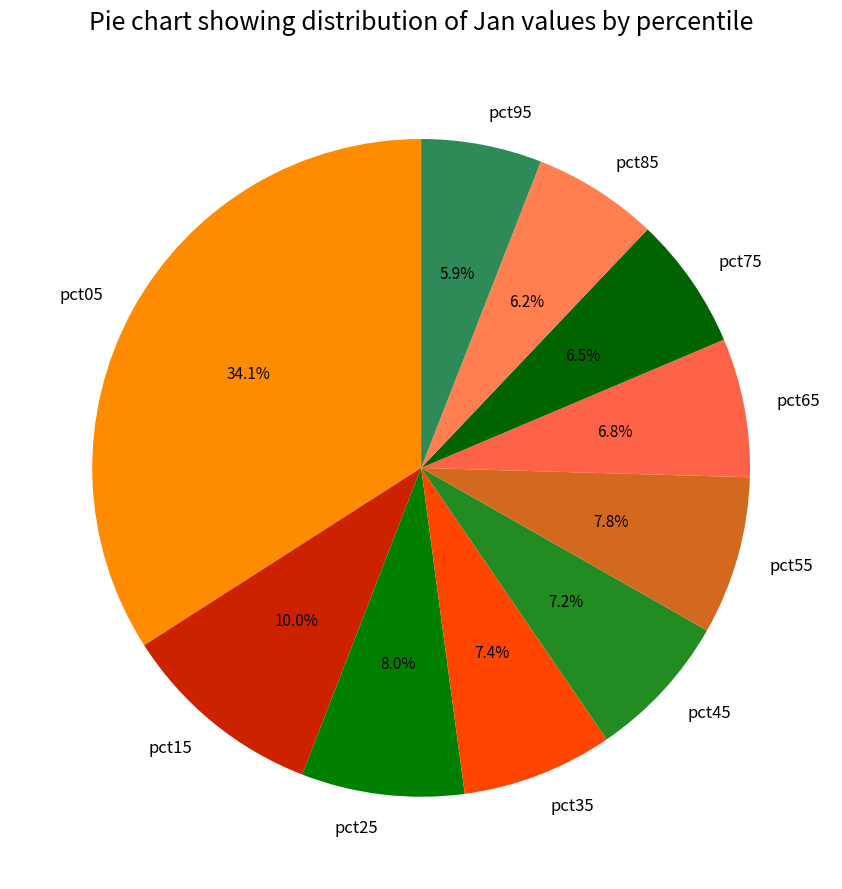

To the nearest percent, what is the average slice percentage?

10%